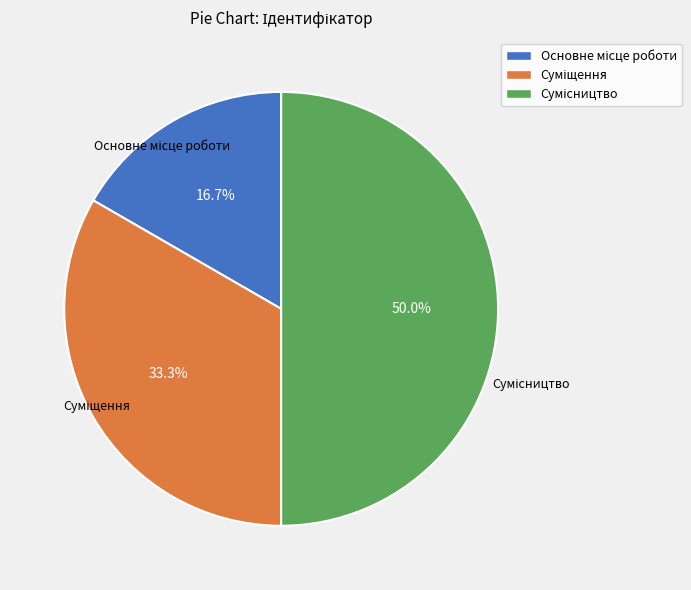

What is the largest slice in the pie chart?

Сумісництво